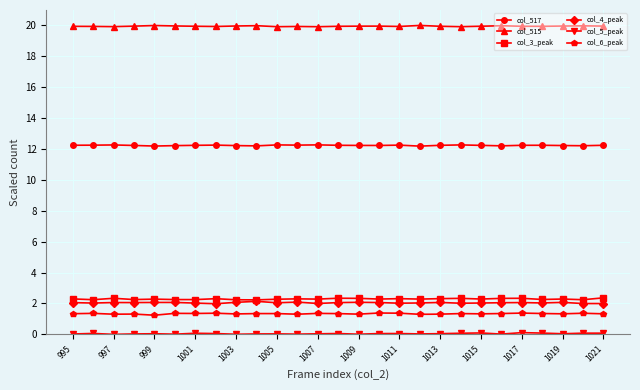

How many data points does each series have?

27